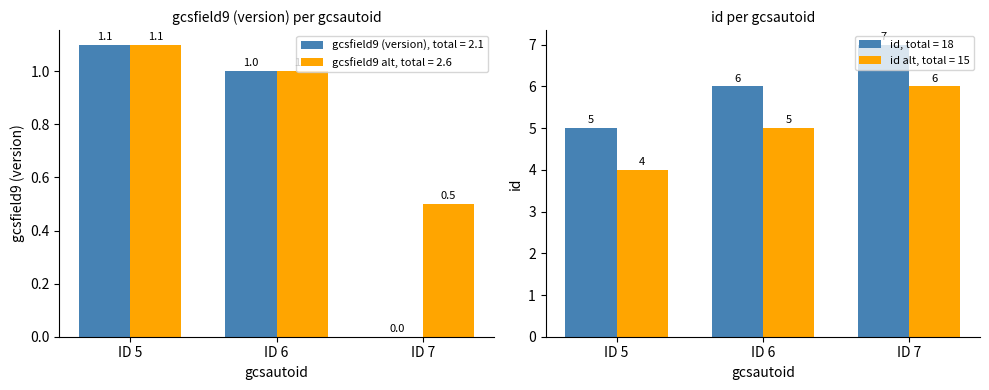

How many data points in id are above 6?

1